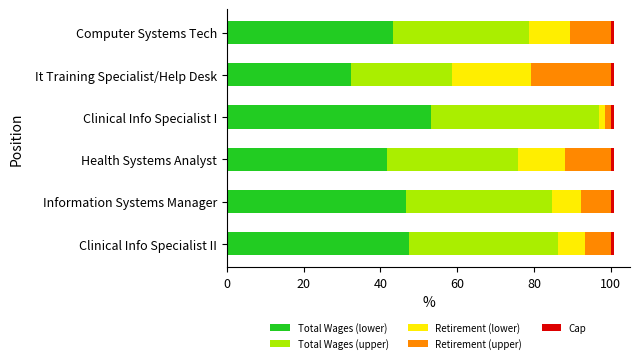

How many values in the Total Wages (lower) series exceed 46?

3